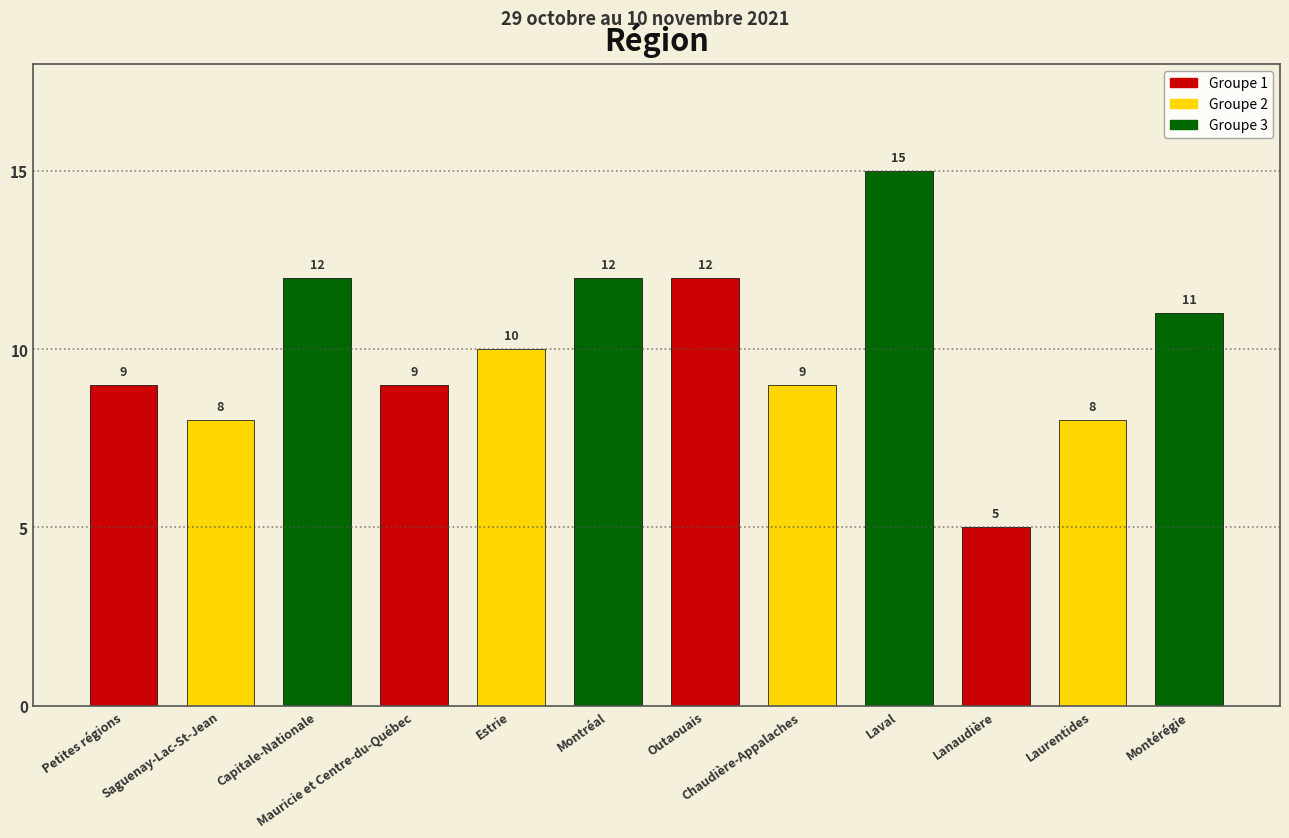

How many bars are there in total?

12